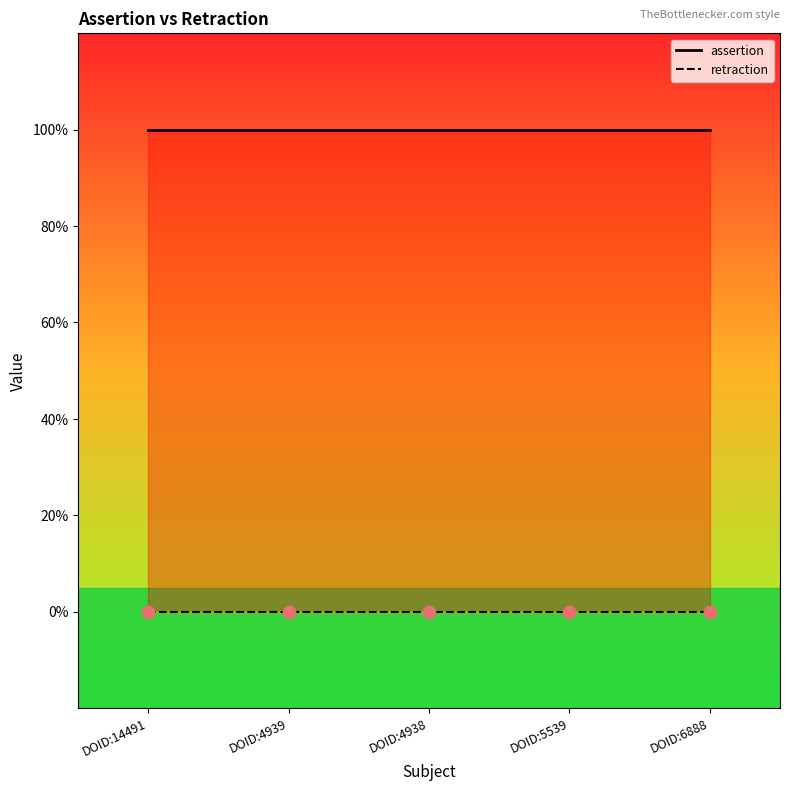

What is the total value across all series at DOID:5539?

1